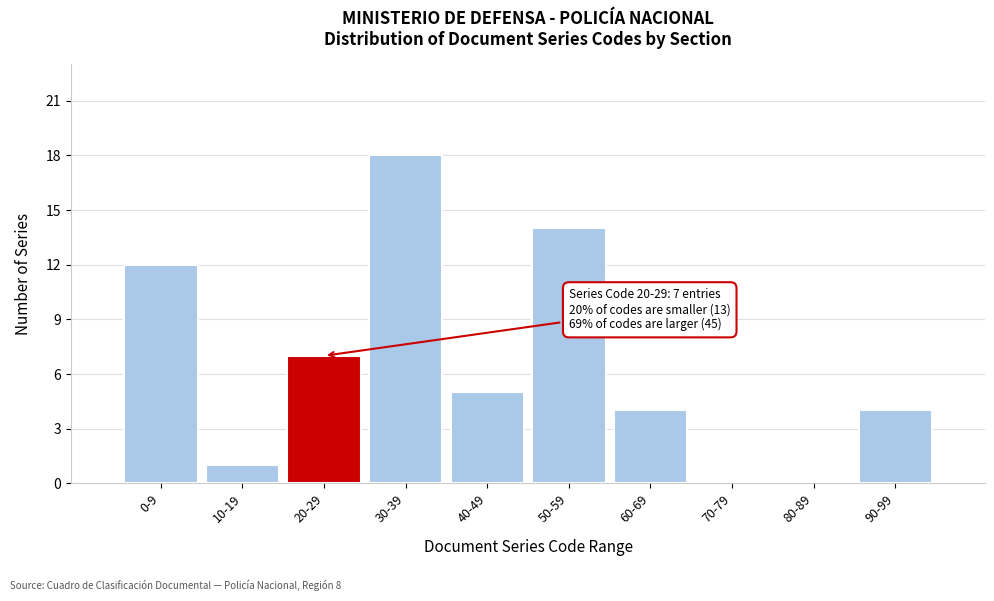

Reading left to right, list all the values displayed in this chart.

0-9=12	10-19=1	20-29=7	30-39=18	40-49=5	50-59=14	60-69=4	70-79=0	80-89=0	90-99=4